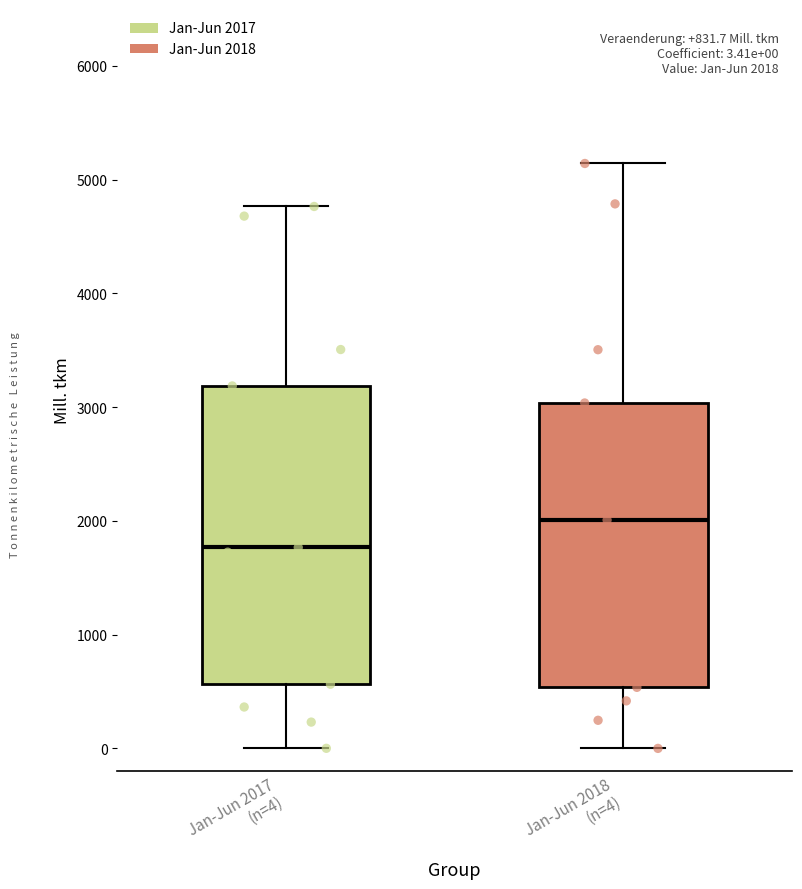

Comparing the boxes themselves (not the whiskers), which one is the tallest?

Jan-Jun 2017 (n=4)